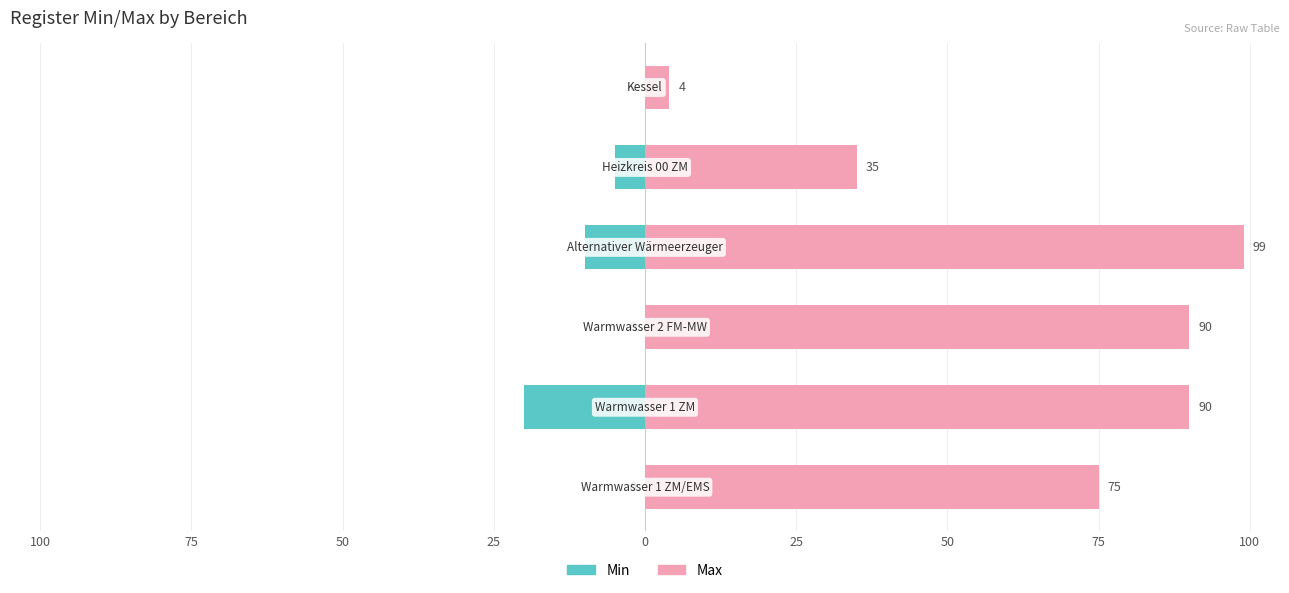

Reading left to right, what are all the values shown in this chart?

Min: 0	-20	0	-10	-5	0
Max: 75	90	90	99	35	4